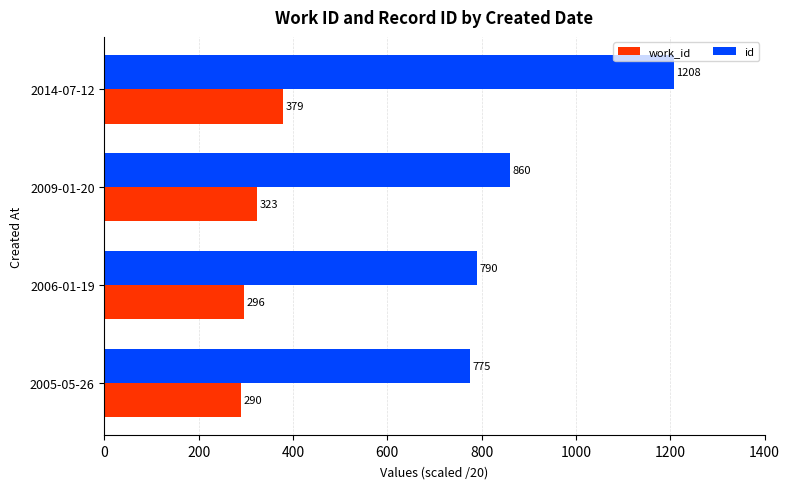

What is the average value of the work_id series?

322.5